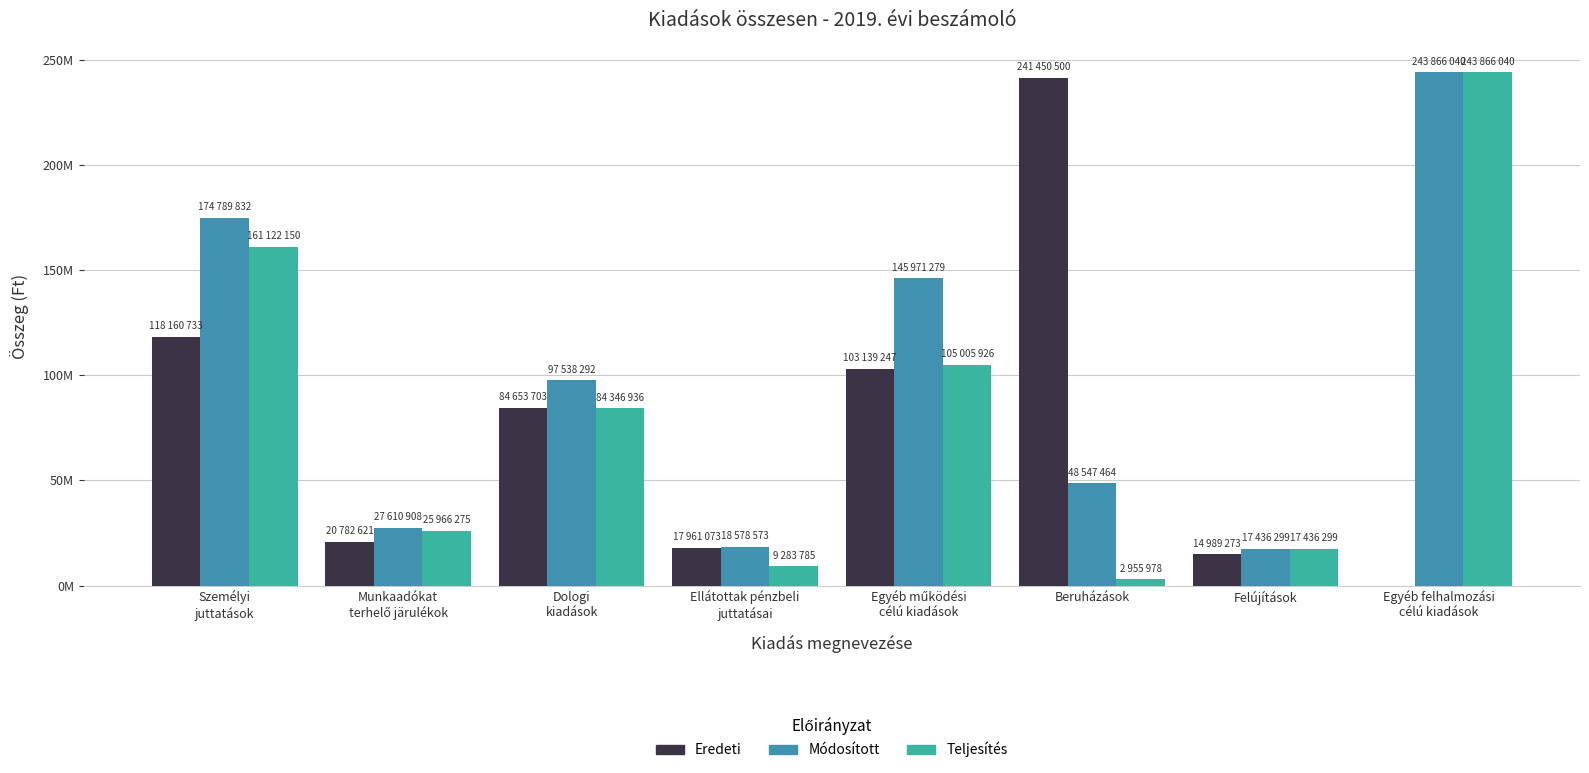

Where is Módosított nearest to the value 130651169?

Egyéb működési
célú kiadások